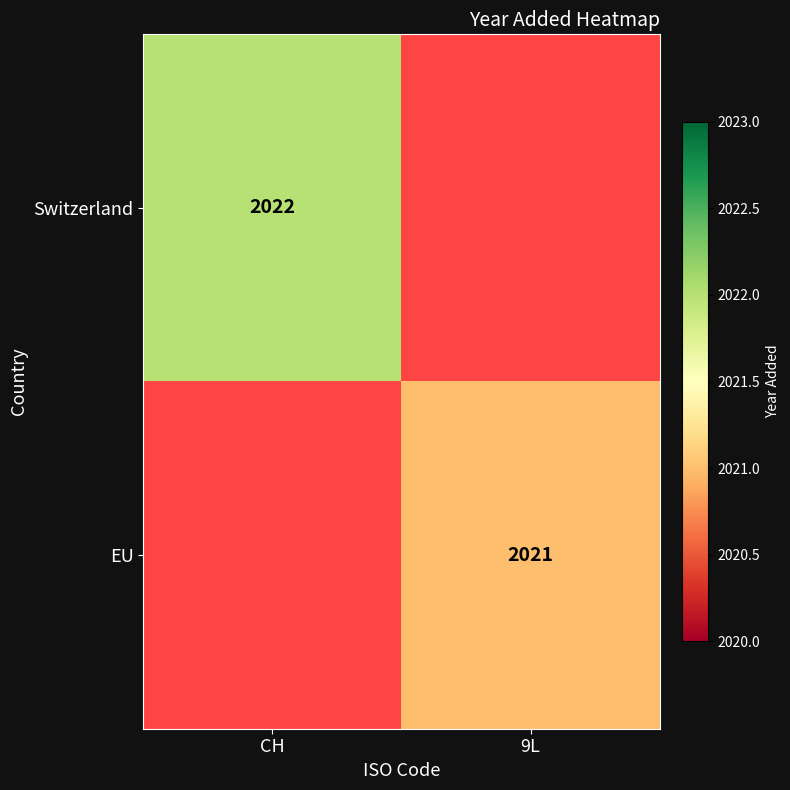

True or false: EU has a value of 1139.4 at 9L.

False